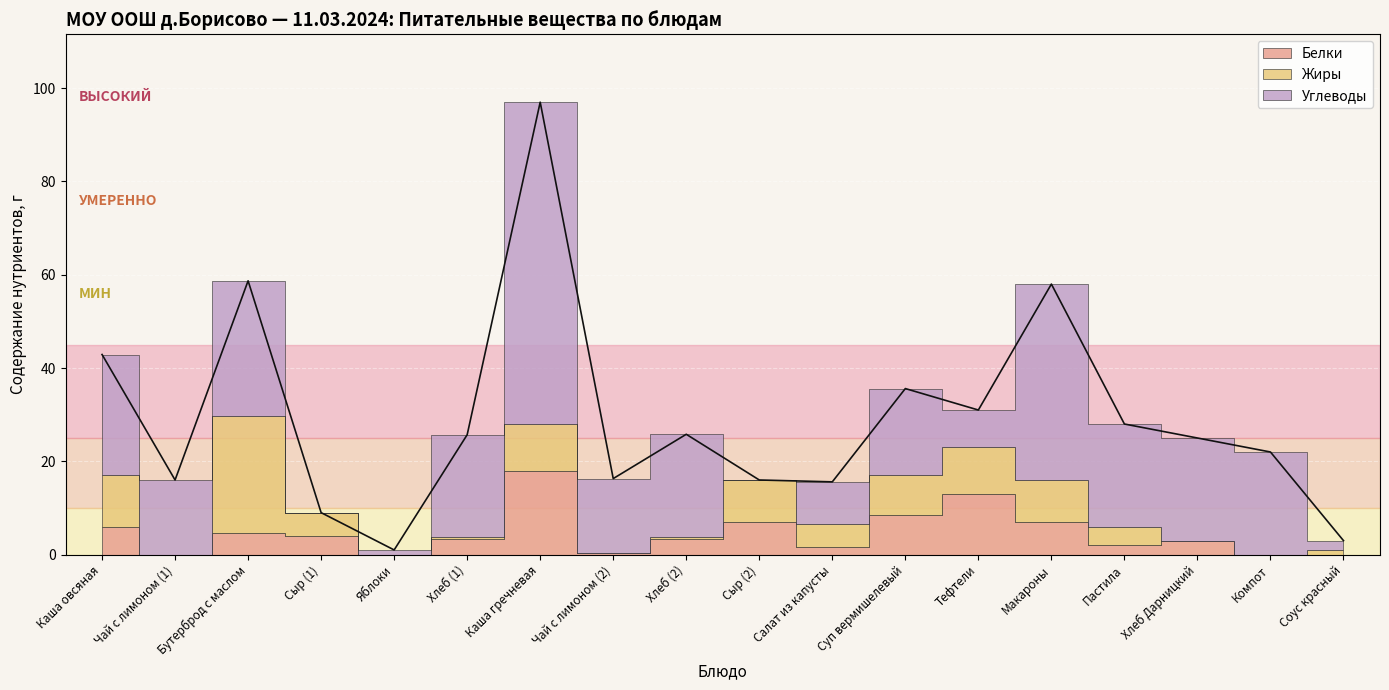

Is it true that Углеводы equals 34.4 at Компот?

False